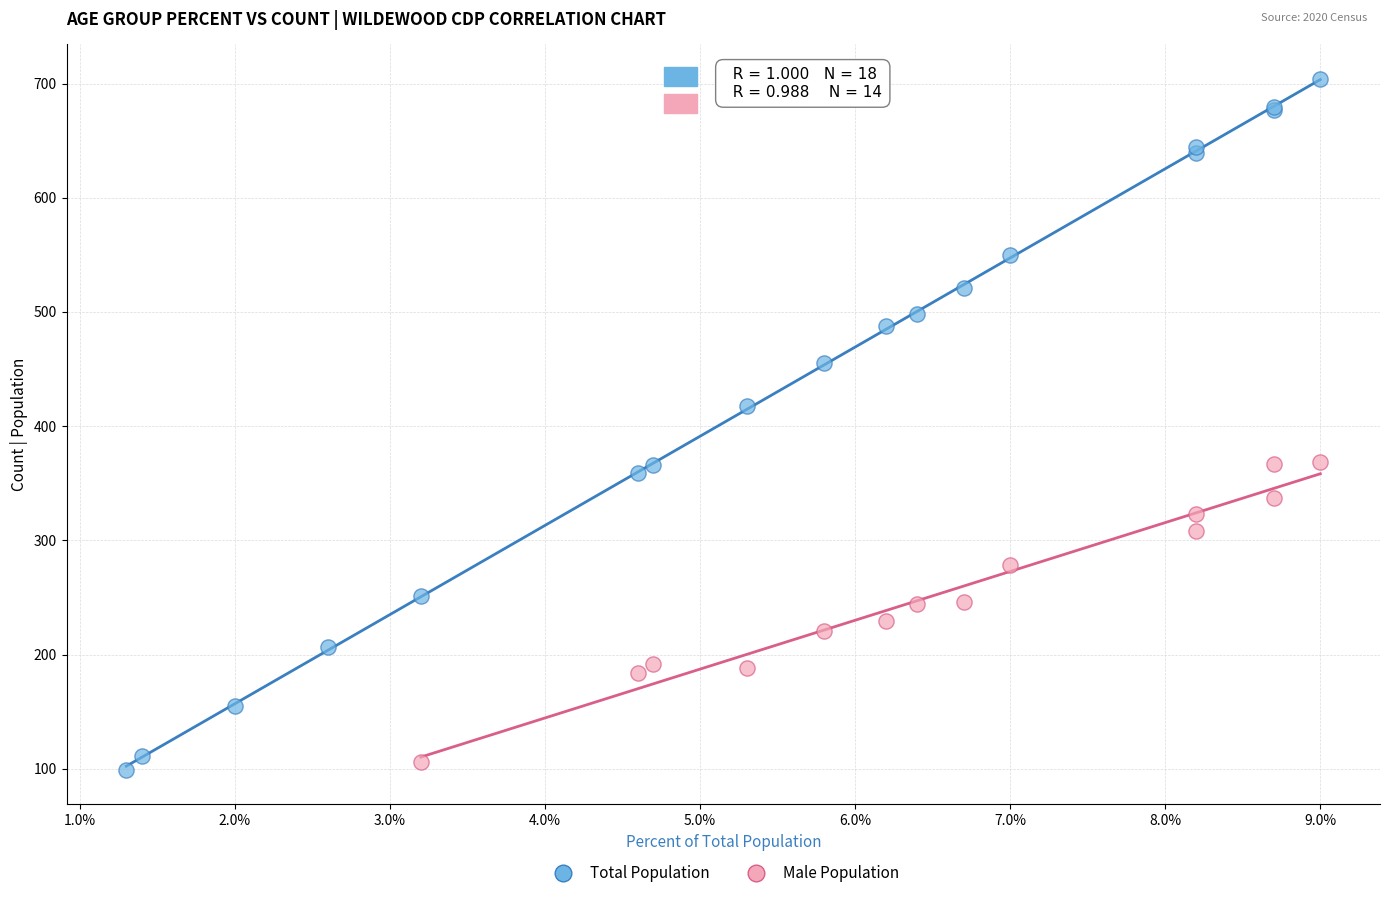

Which series has the widest spread of Y values?

Total Population